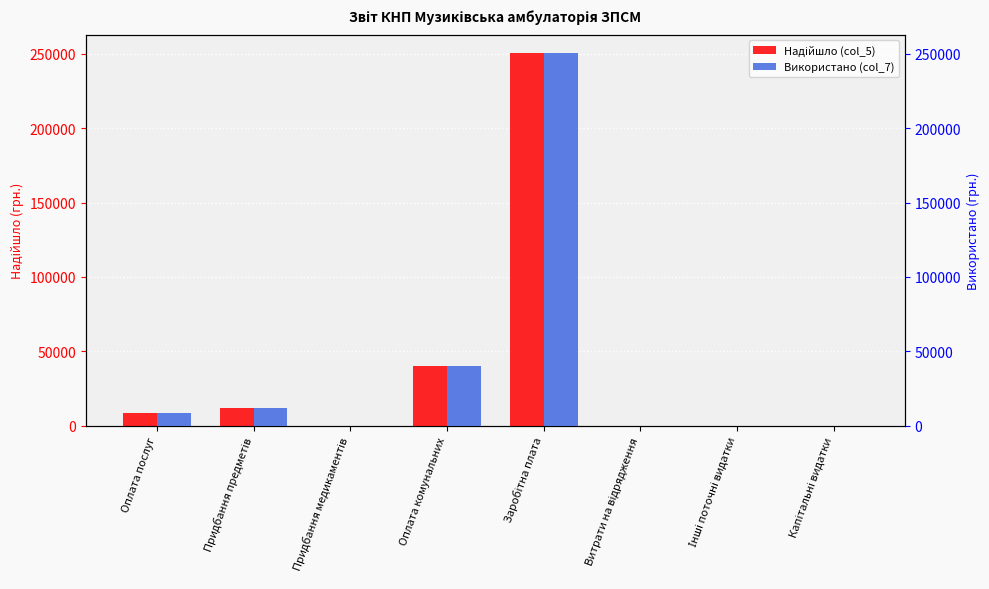

How many groups of bars are there?

8